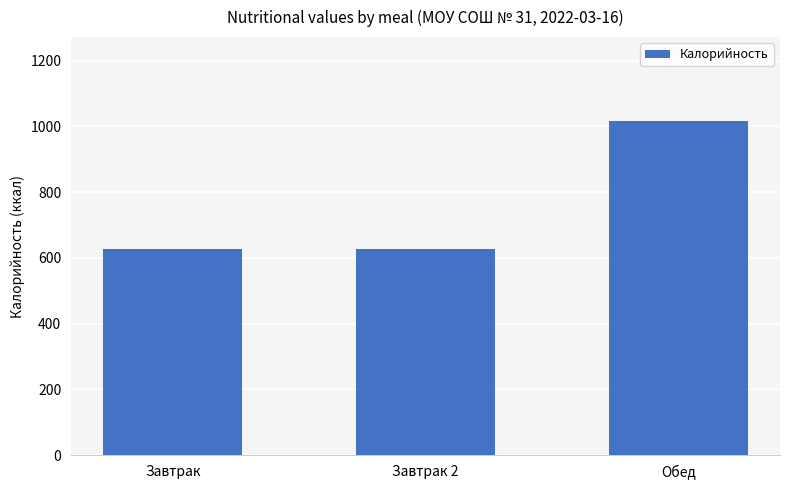

What is the minimum value shown in the chart?

628.1